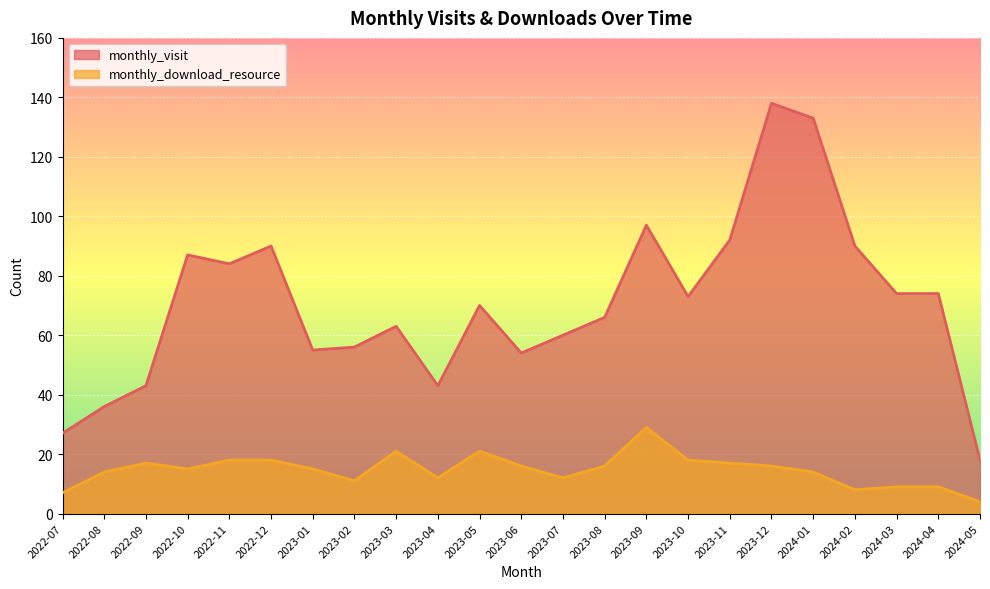

True or false: monthly_visit and monthly_download_resource cross at least once.

False